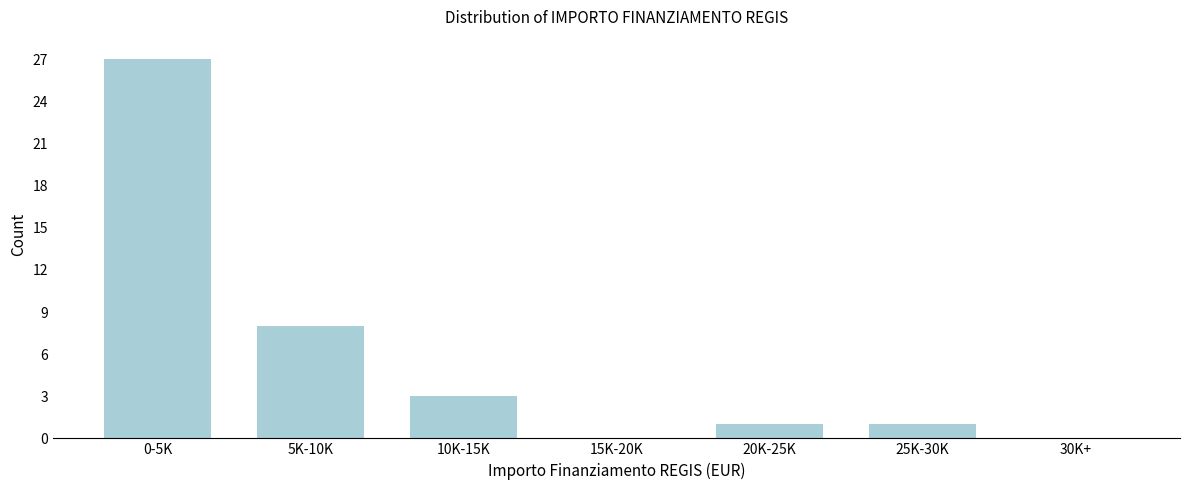

Reading left to right, extract all data points from this chart.

0-5K=27	5K-10K=8	10K-15K=3	15K-20K=0	20K-25K=1	25K-30K=1	30K+=0